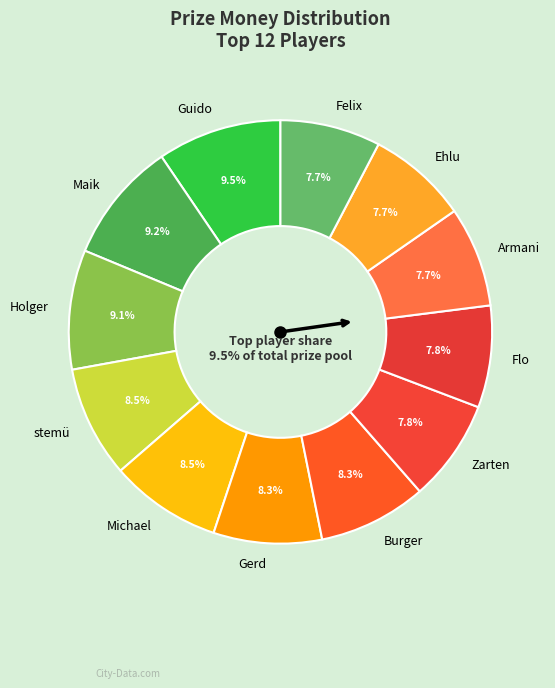

What is the smallest slice in the pie chart?

Armani